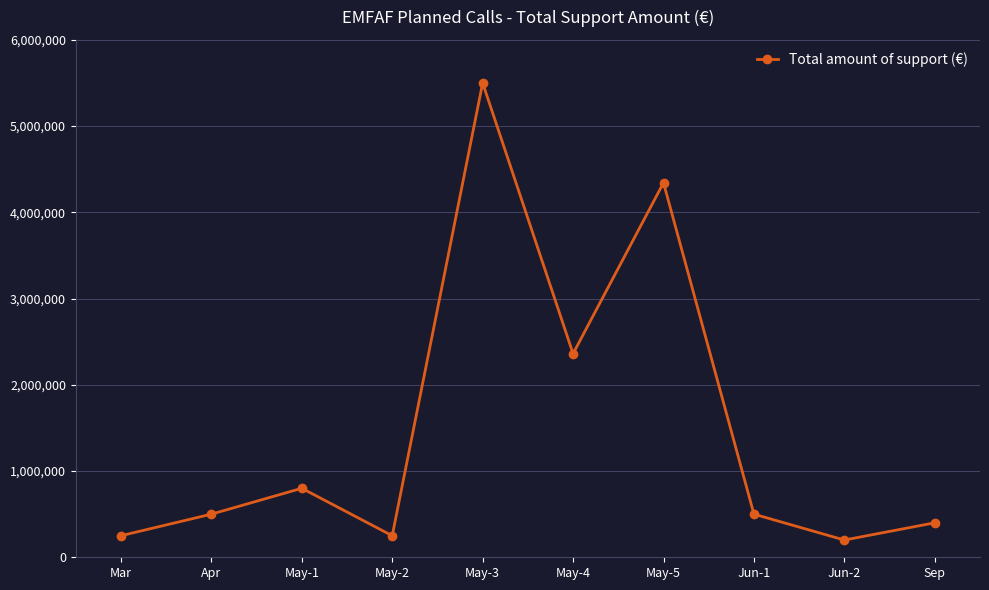

What is the difference between the maximum and minimum values?

5300000